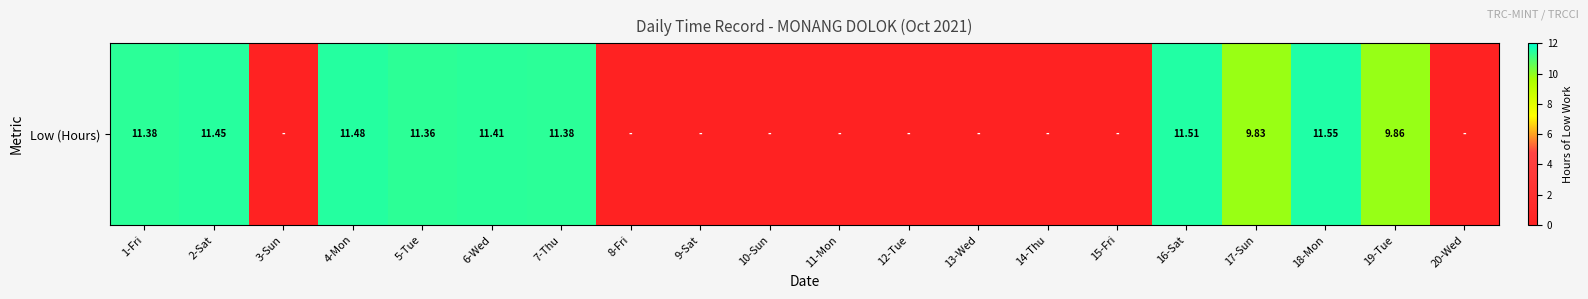

The chart shows a value of 5.8 at 4-Mon. True or false?

False